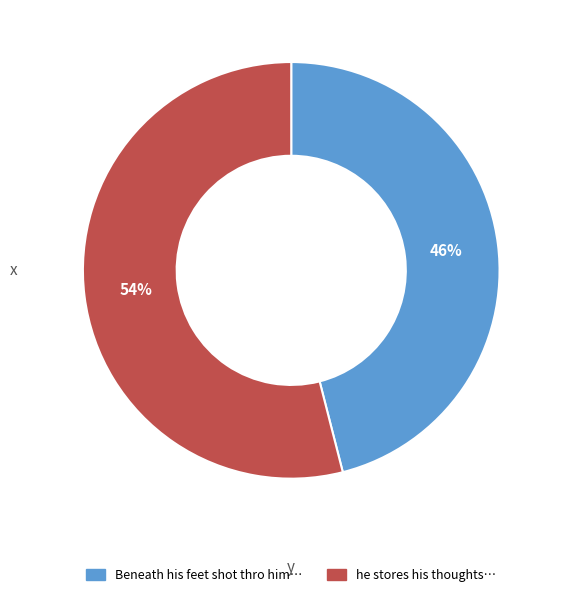

To the nearest percent, what is the difference between the largest and smallest slice percentages?

8%